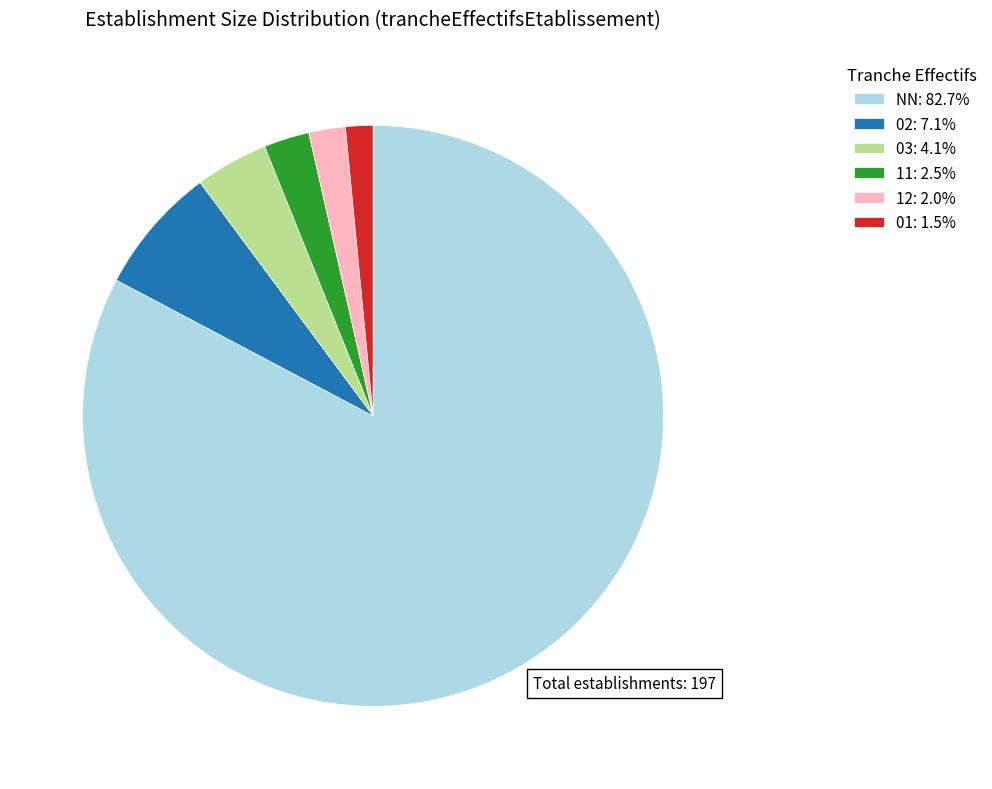

Does NN account for over 50% of the chart?

Yes